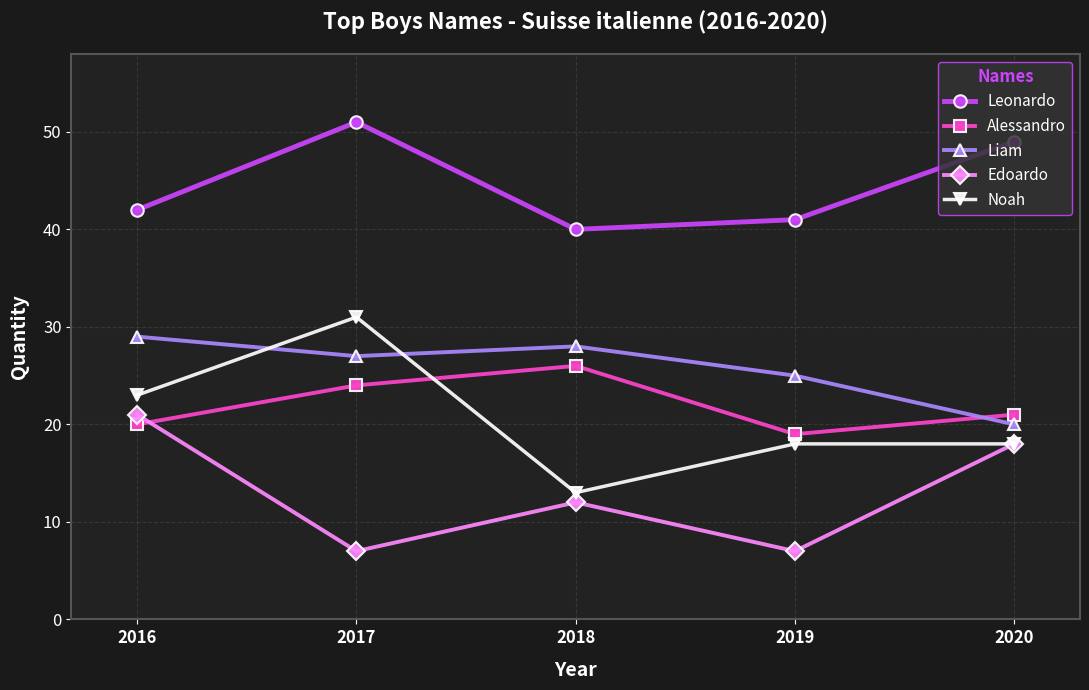

Reading left to right, transcribe all the data shown in this chart.

Leonardo: 2016=42	2017=51	2018=40	2019=41	2020=49
Alessandro: 2016=20	2017=24	2018=26	2019=19	2020=21
Liam: 2016=29	2017=27	2018=28	2019=25	2020=20
Edoardo: 2016=21	2017=7	2018=12	2019=7	2020=18
Noah: 2016=23	2017=31	2018=13	2019=18	2020=18